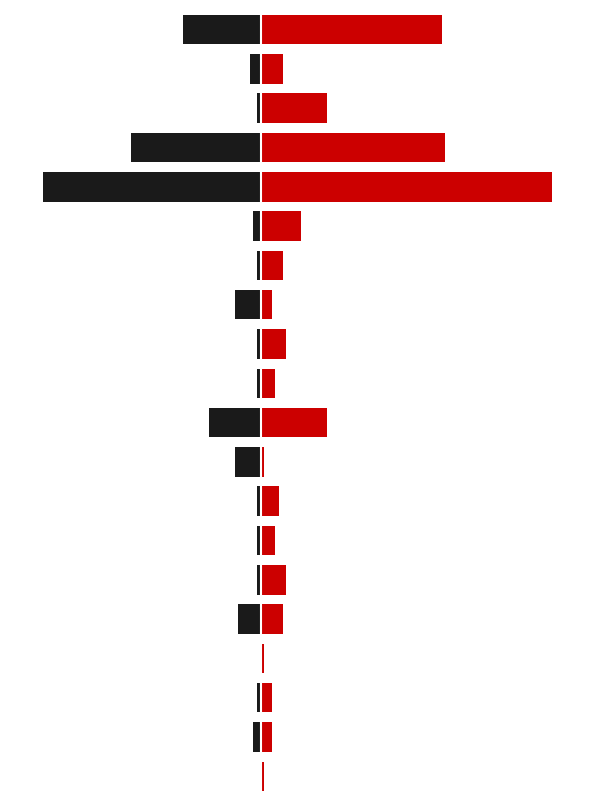

At 1, list the series in order from smallest to largest.

Con baja, Sin baja